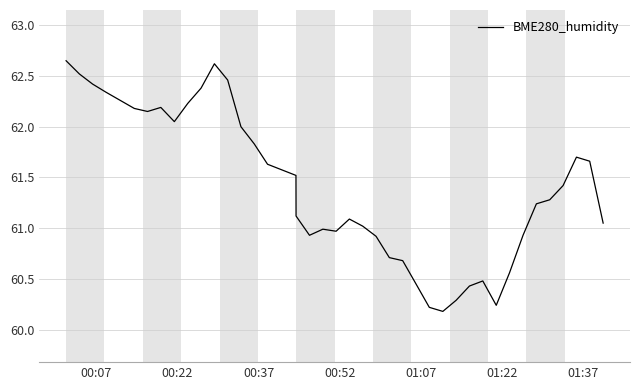

What is the difference between the maximum and minimum values?

2.5